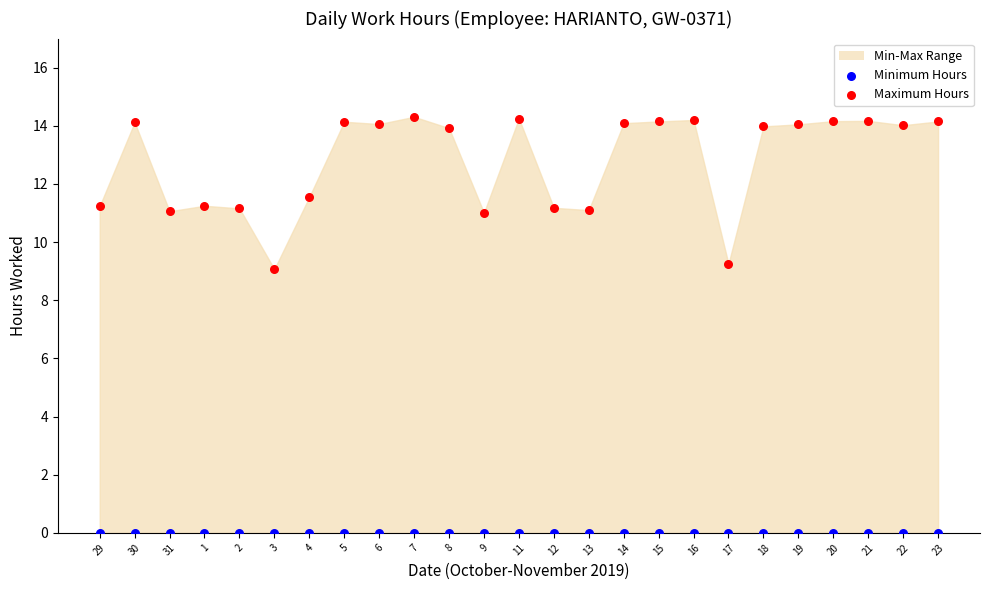

Which series contains the lowest Y value?

Minimum Hours